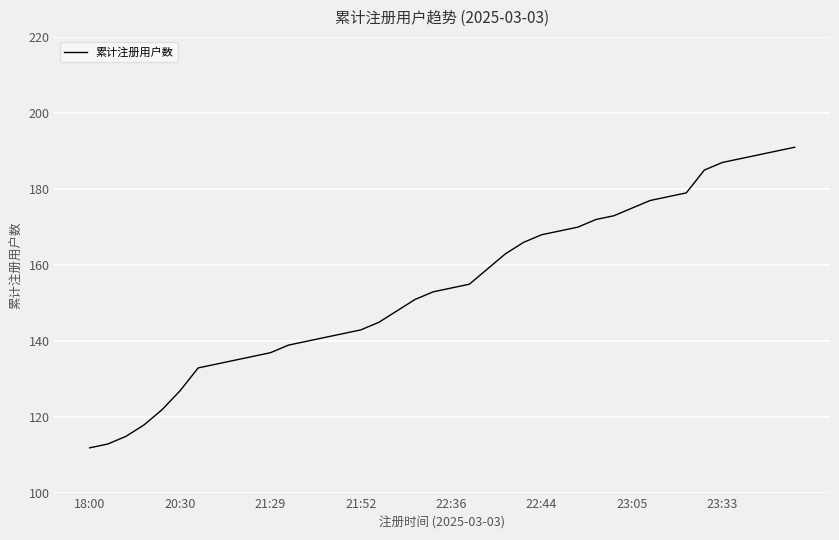

Count the number of categories in the chart.

40